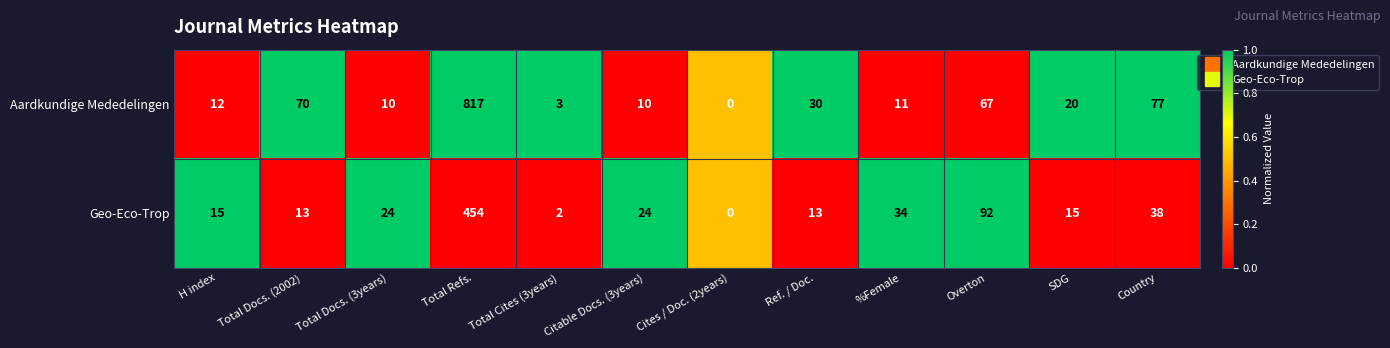

What is the spread (max minus min) of values at %Female?

23